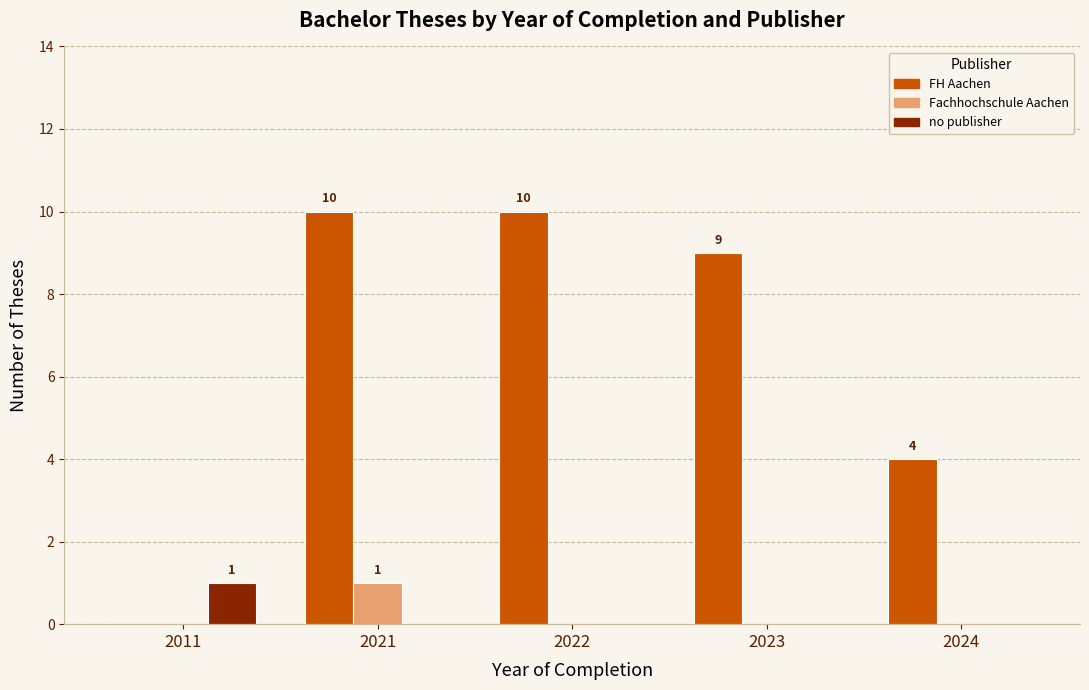

Which series changed the most between 2011 and 2023?

FH Aachen